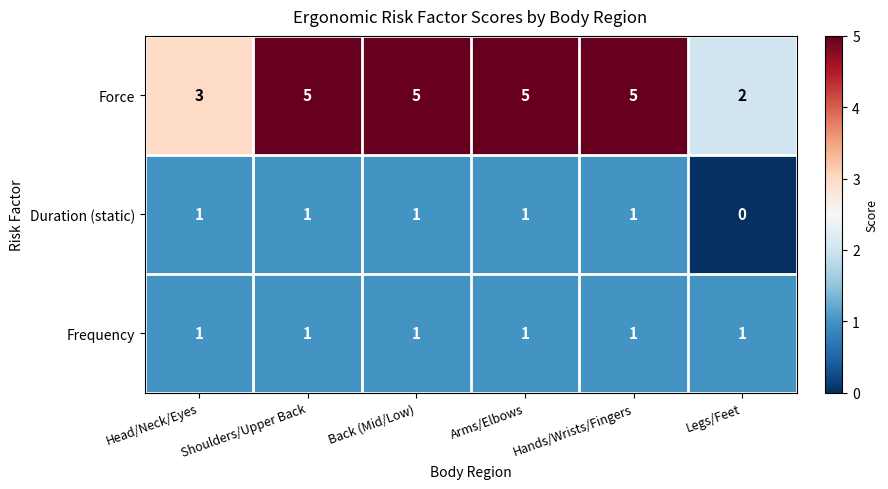

Which category has the lowest value in the Duration (static) series?

Legs/Feet